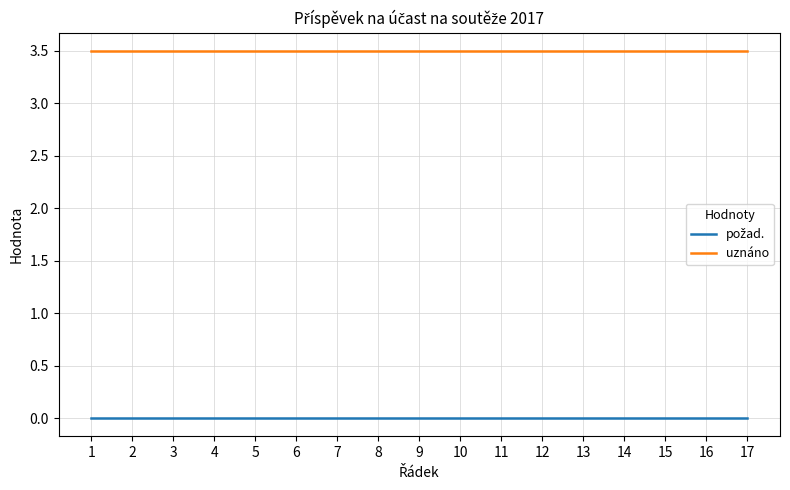

What is the sum of all uznáno values?

59.5